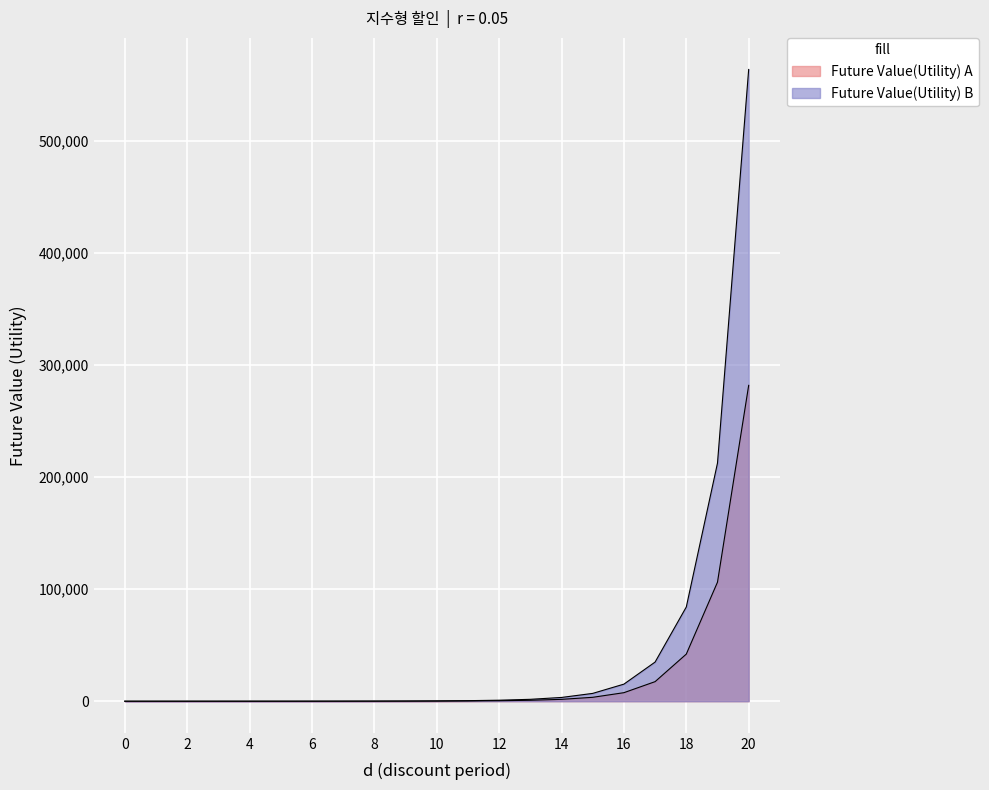

Does the chart display data point markers on the line(s)?

No